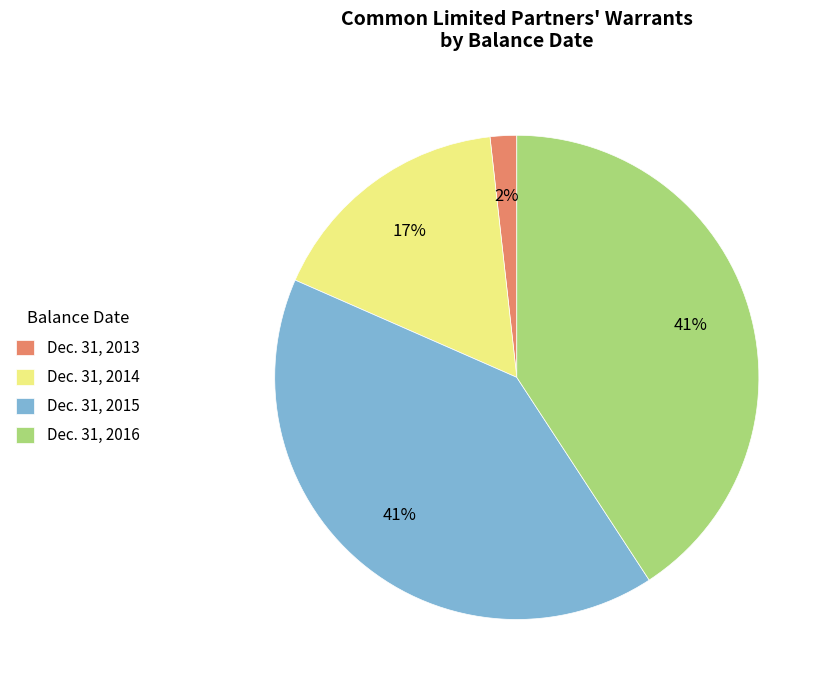

Count the number of slices in the pie.

4